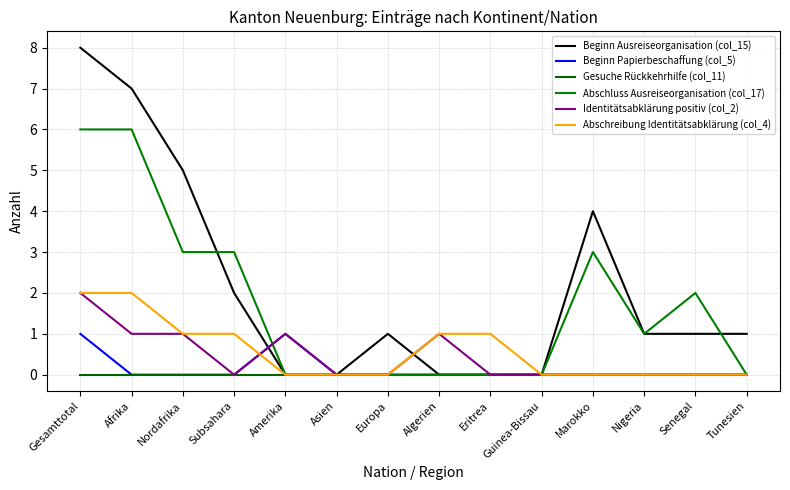

How many intersections are there between Identitätsabklärung positiv (col_2) and Abschluss Ausreiseorganisation (col_17)?

1